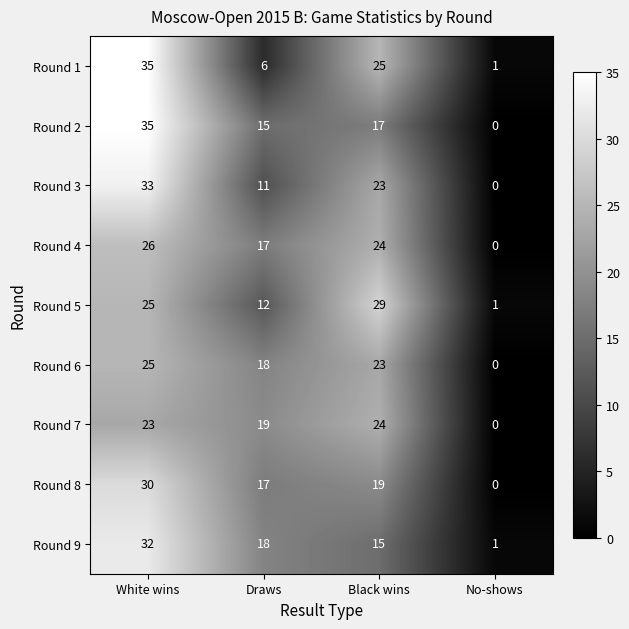

At which category is the sum across all series the highest?

White wins